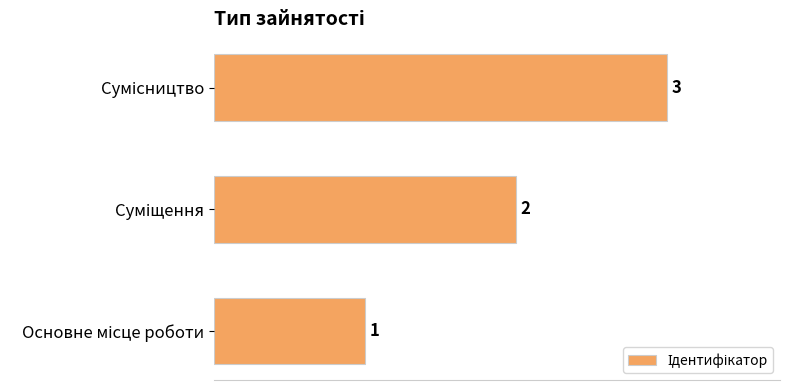

What is the maximum value shown in the chart?

3